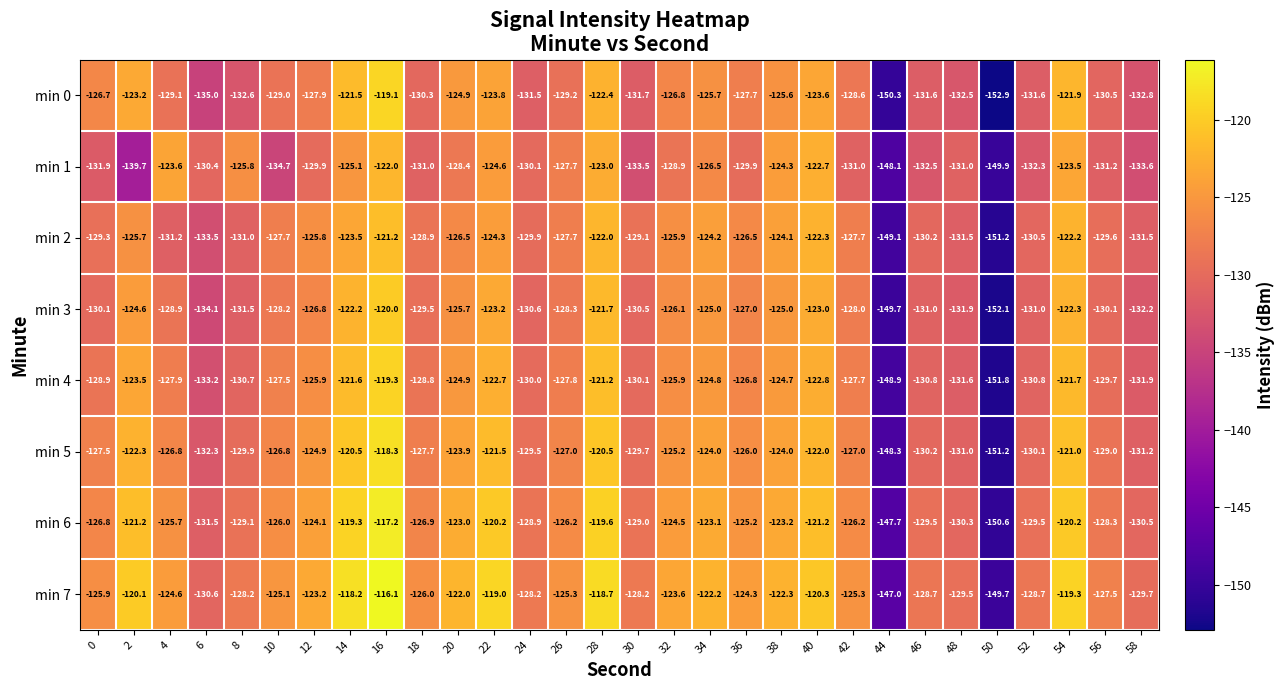

The min 6 series shows -51.6 at 54. True or false?

False